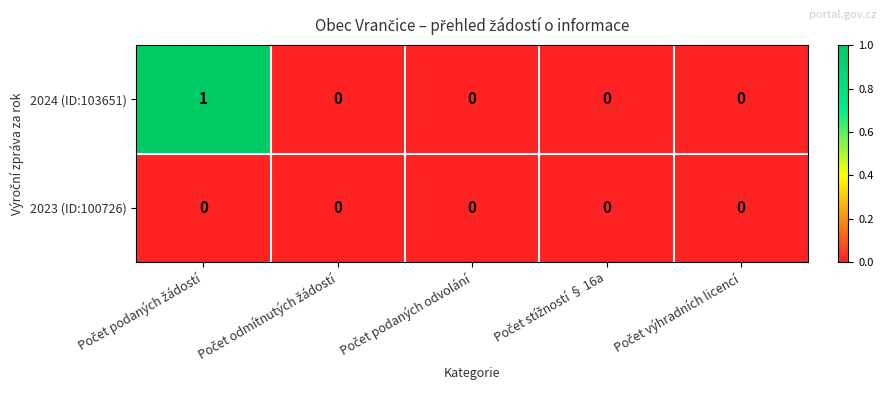

Which series has the largest range (max minus min)?

2024 (ID:103651)